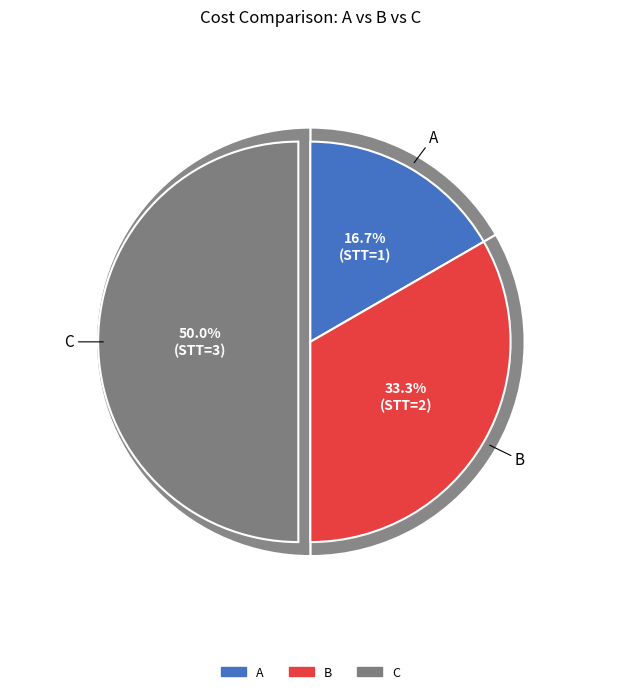

What is the ratio of the value at B to the value at C?

0.7